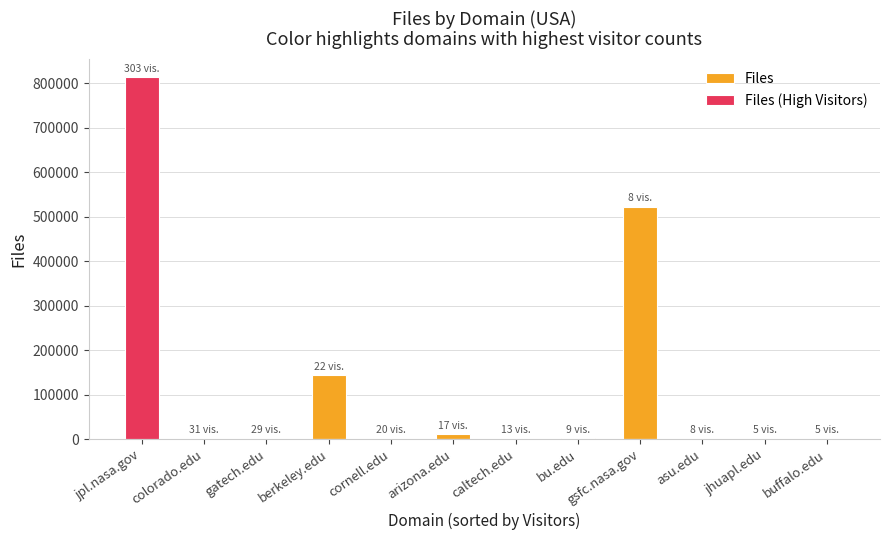

What is the sum of the Files values at bu.edu and caltech.edu?

1954